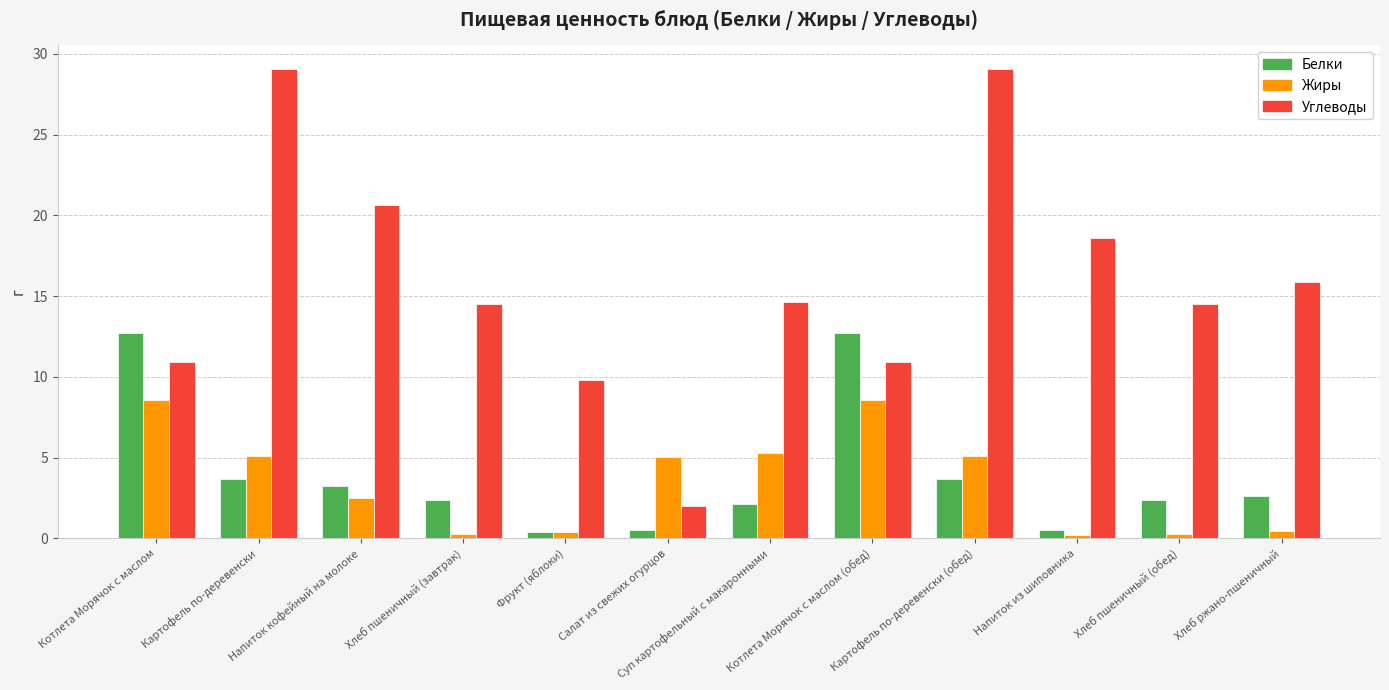

At how many categories does at least one series exceed 28?

2